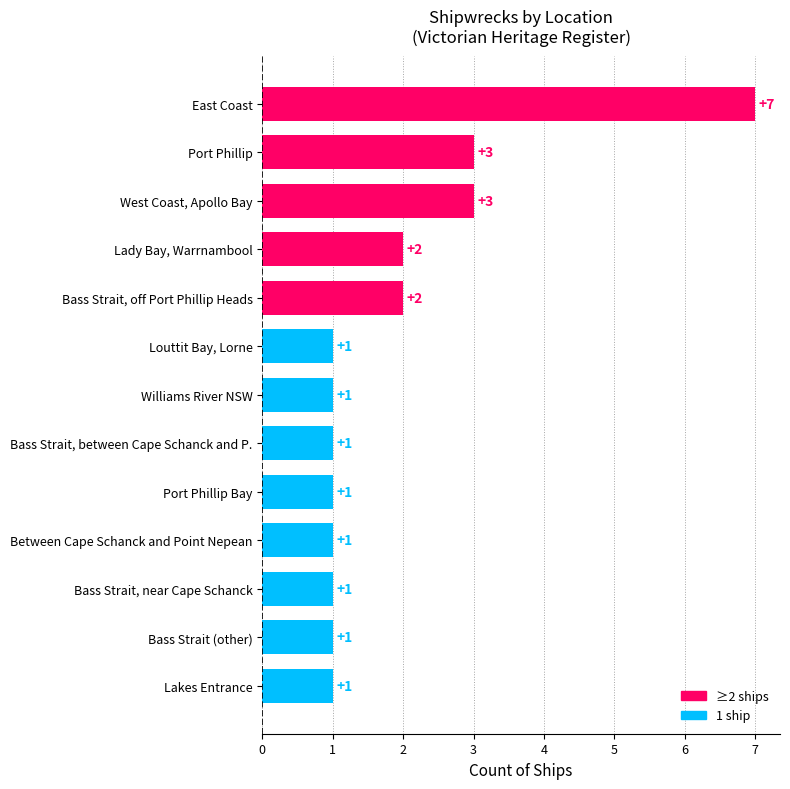

Which category has the highest value across all series?

East Coast